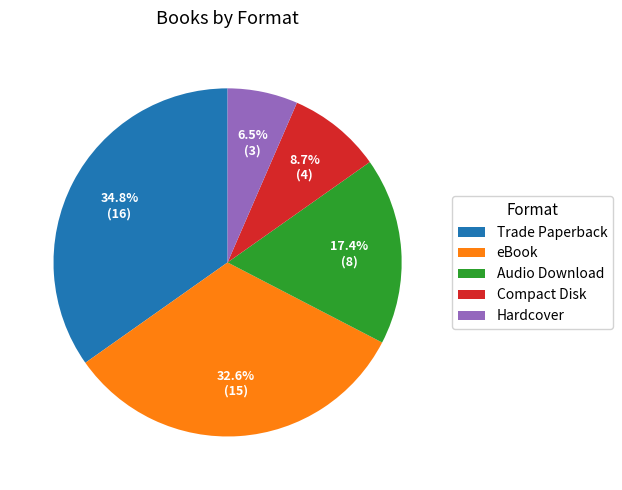

Count the number of slices in the pie.

5